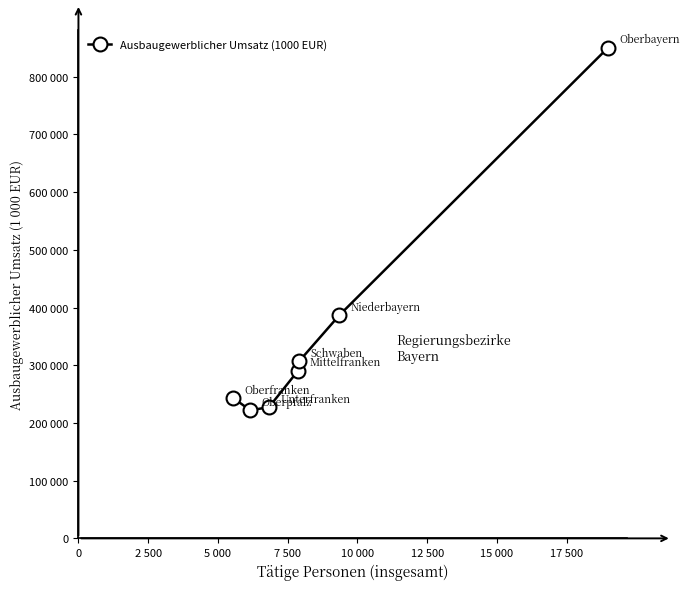

What is the maximum value shown in the chart?

850495